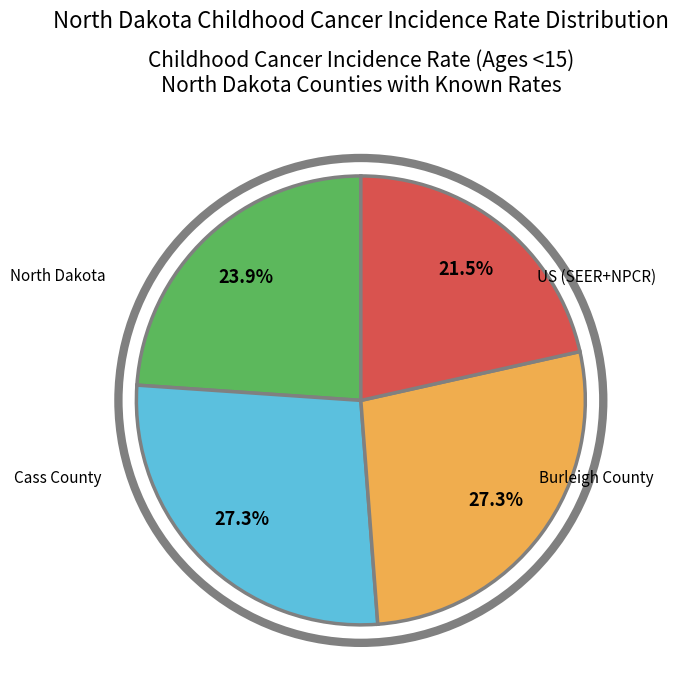

Is there a majority slice in this chart?

No